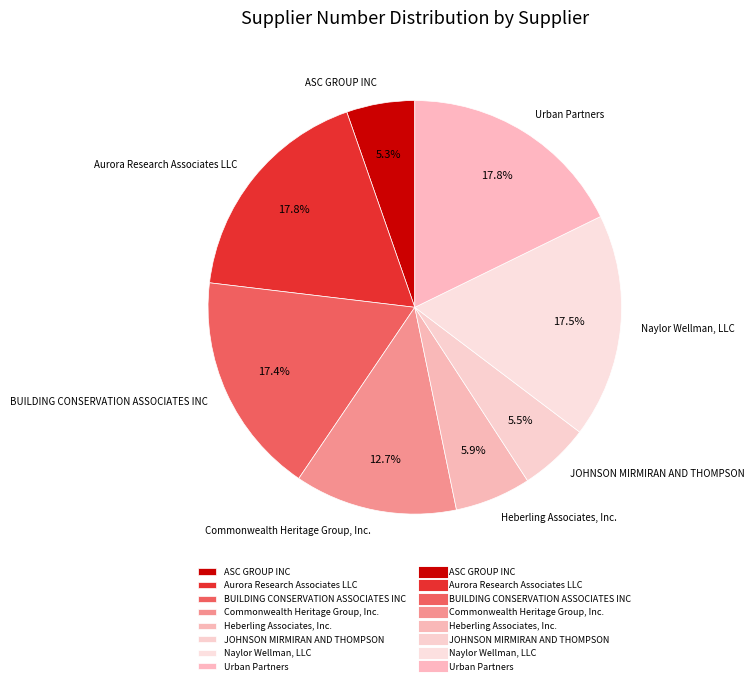

Does BUILDING CONSERVATION ASSOCIATES INC represent more than half of the total?

No